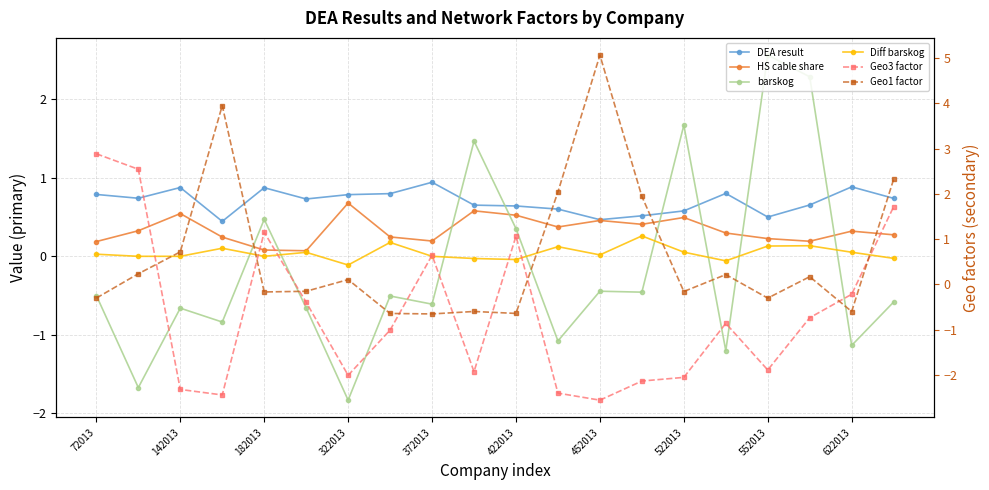

Which series changed the most between 422013 and 622013?

barskog